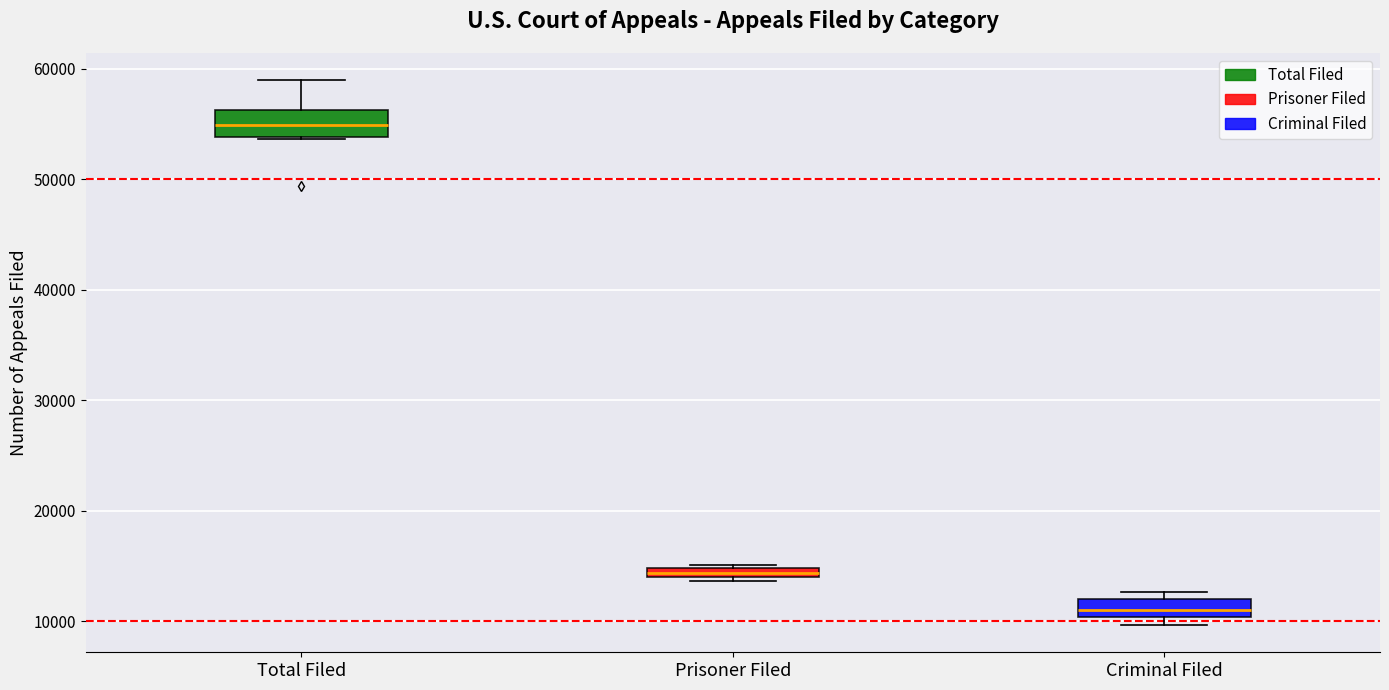

Where is the lower edge of the box for Prisoner Filed on the y-axis? The values are not printed on the chart, so give them approximately, as read against the axis.

14000